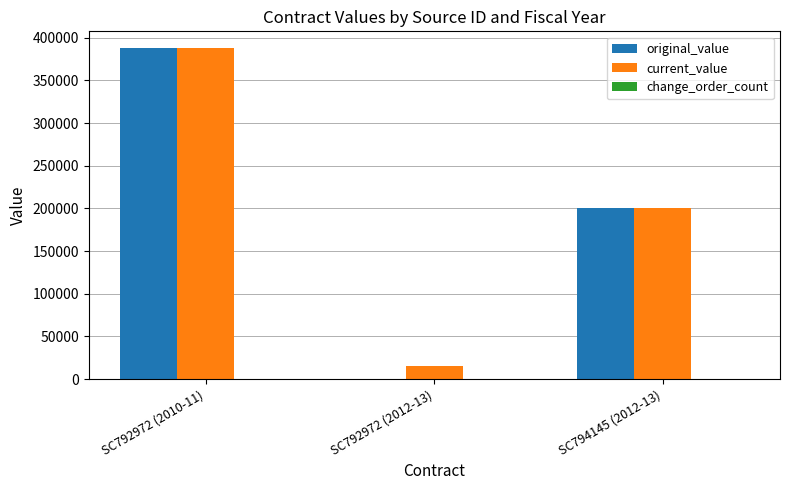

Does the chart contain stacked bars?

No